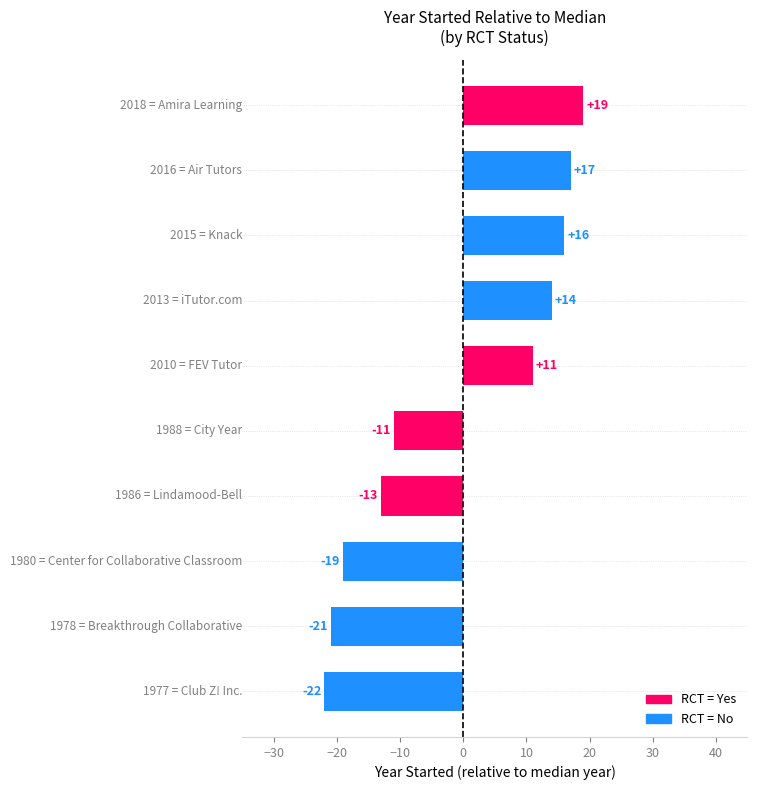

Does the chart contain any negative values?

Yes